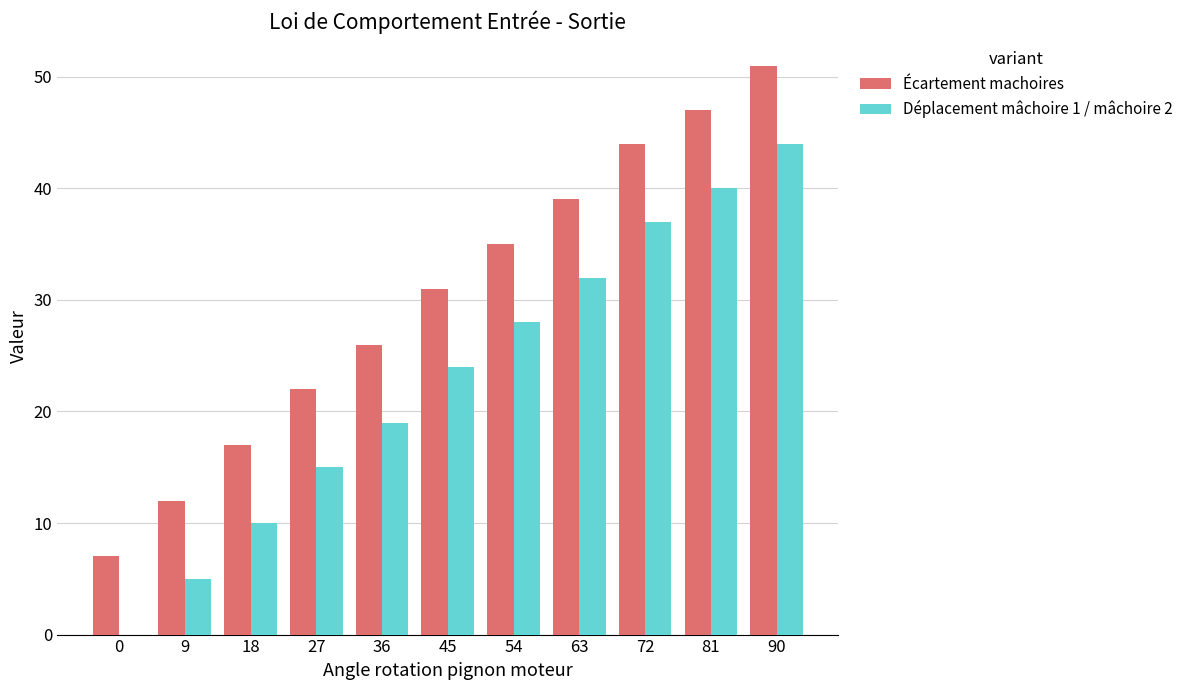

True or false: Déplacement mâchoire 1 / mâchoire 2 has a value of 5 at 18.

False